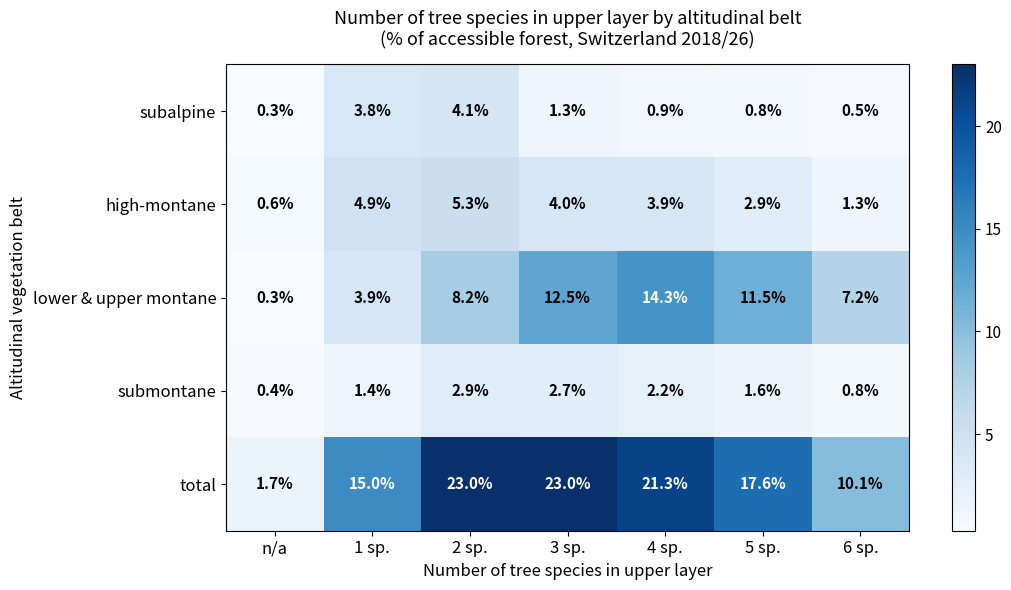

At how many categories does at least one series exceed 19?

3